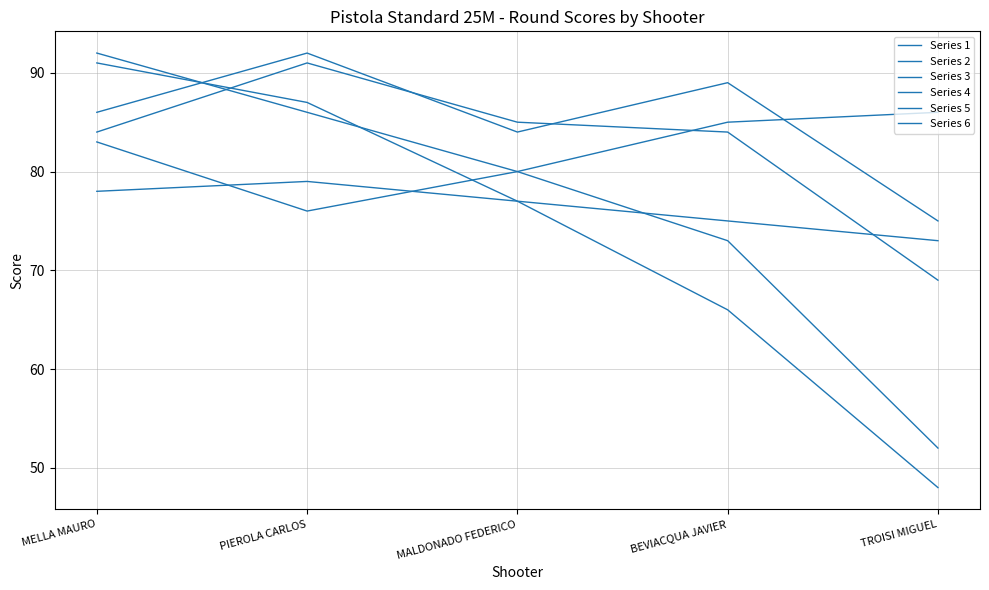

What is the value of the Series 3 point at the 4th from the left?

75